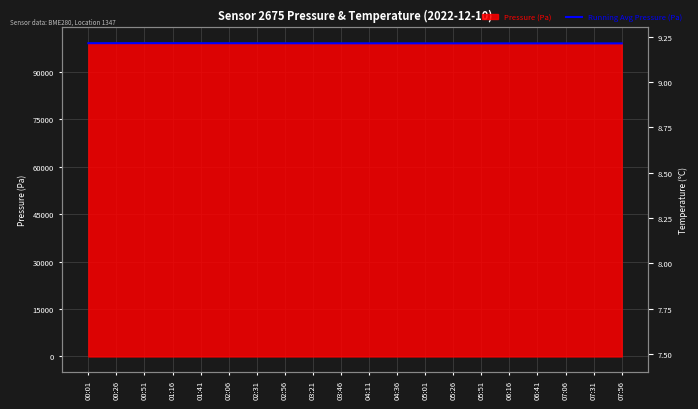

Reading left to right, list all the values displayed in this chart.

99143.0	99146.3	99149.7	99145.9	99137.0	99129.2	99122.1	99115.9	99110.2	99105.2	99100.9	99097.1	99093.7	99090.7	99088.1	99085.7	99083.5	99081.6	99079.7	99078.1